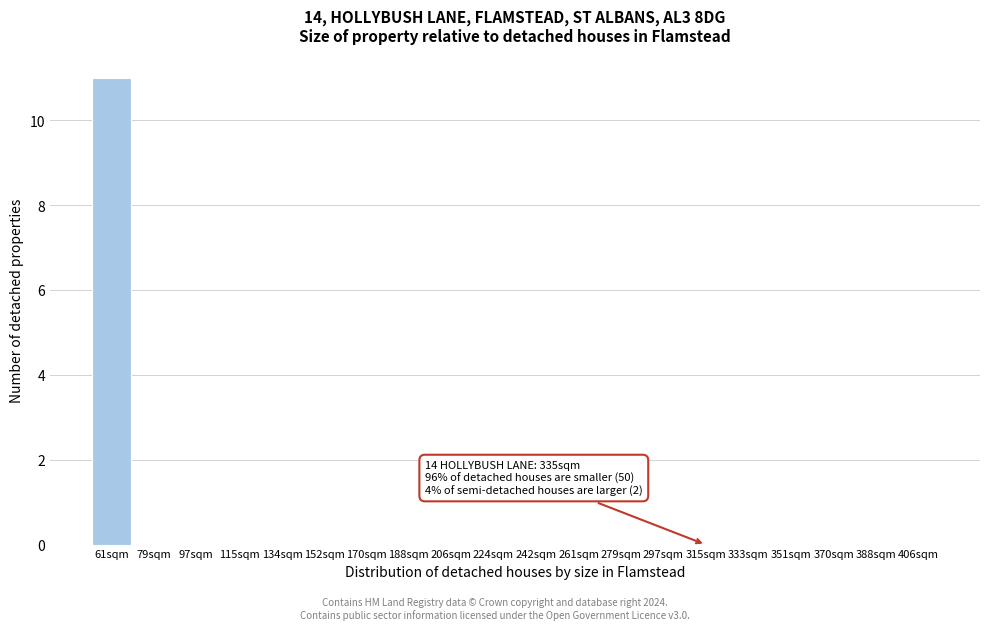

Reading right to left, what are all the values shown in this chart?

406sqm=0	388sqm=0	370sqm=0	351sqm=0	333sqm=0	315sqm=0	297sqm=0	279sqm=0	261sqm=0	242sqm=0	224sqm=0	206sqm=0	188sqm=0	170sqm=0	152sqm=0	134sqm=0	115sqm=0	97sqm=0	79sqm=0	61sqm=11